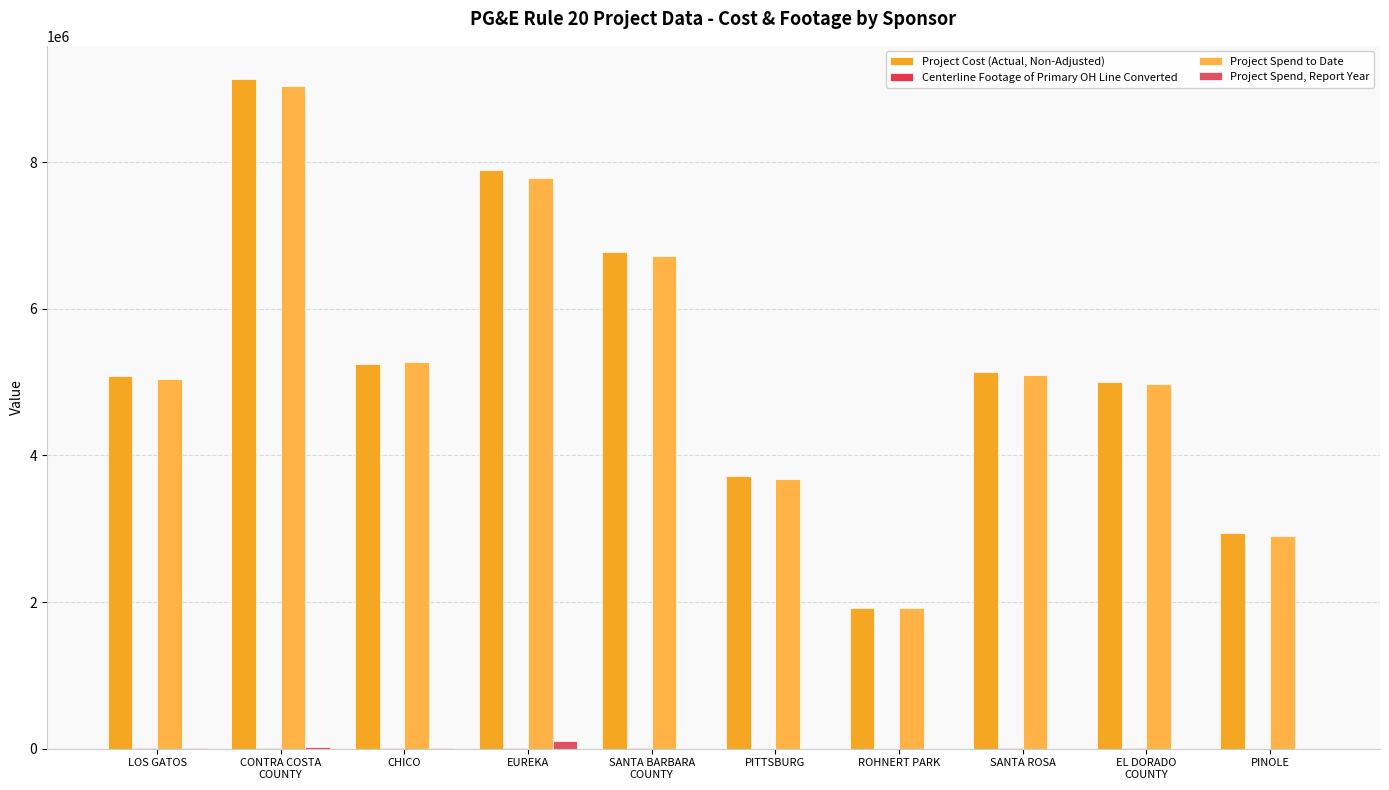

Are the bars horizontal?

No